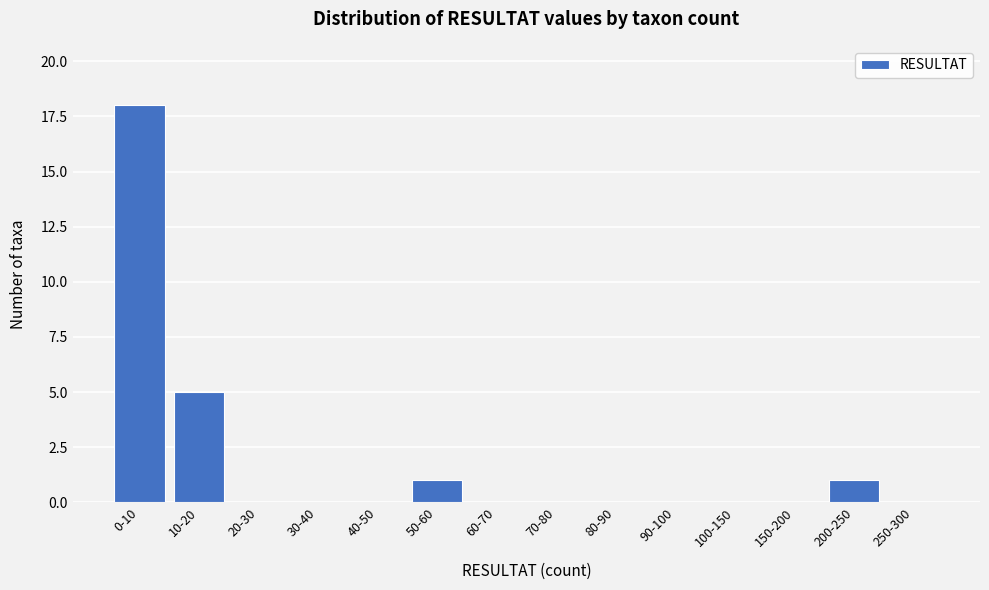

Reading left to right, what are all the values shown in this chart?

0-10=18	10-20=5	20-30=0	30-40=0	40-50=0	50-60=1	60-70=0	70-80=0	80-90=0	90-100=0	100-150=0	150-200=0	200-250=1	250-300=0